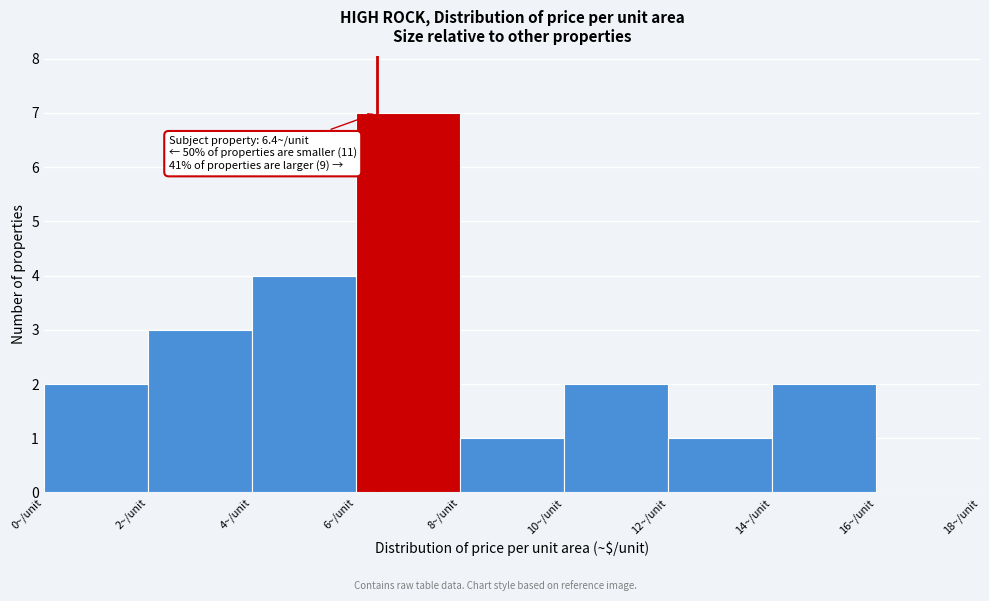

Over which range of the x-axis is the bar tallest?

6 to 8